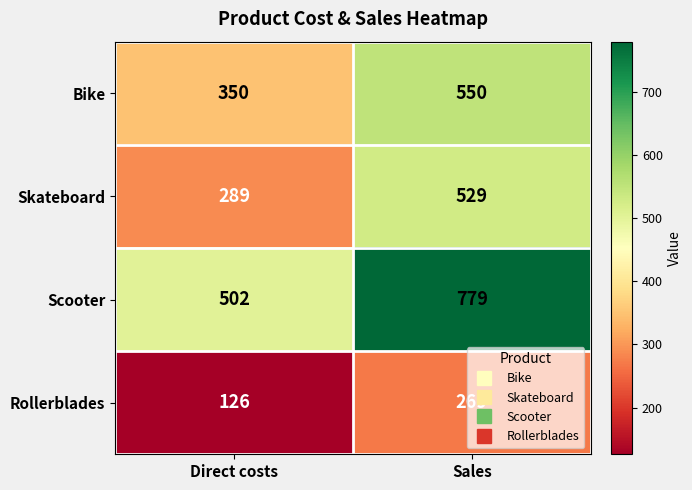

What is the total value across all series at Sales?

2127